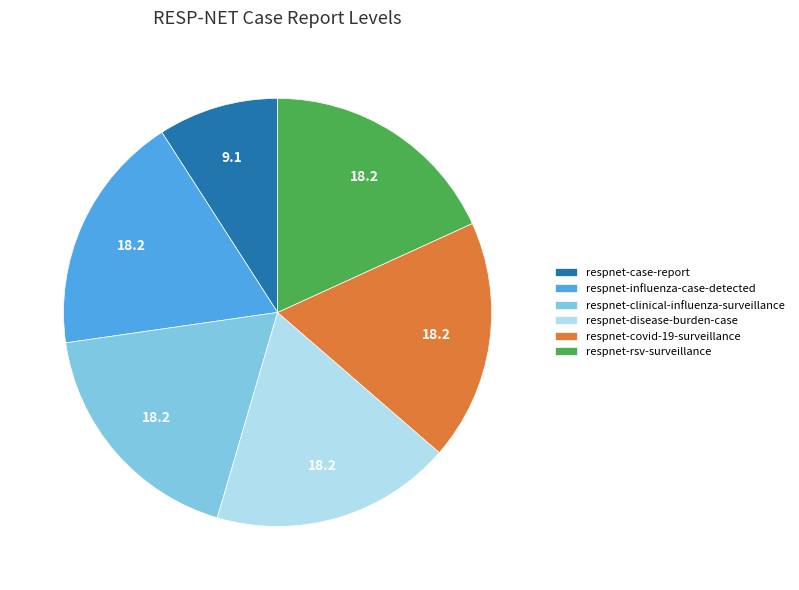

What is the ratio of the value at respnet-covid-19-surveillance to the value at respnet-case-report?

2.0